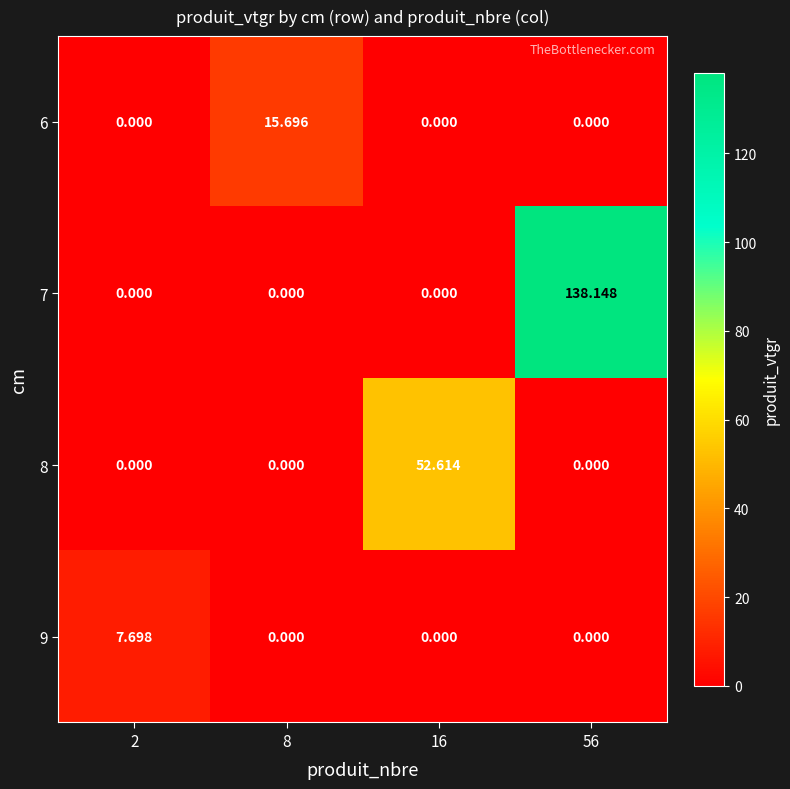

List the series in order of their peak value, lowest first.

9, 6, 8, 7